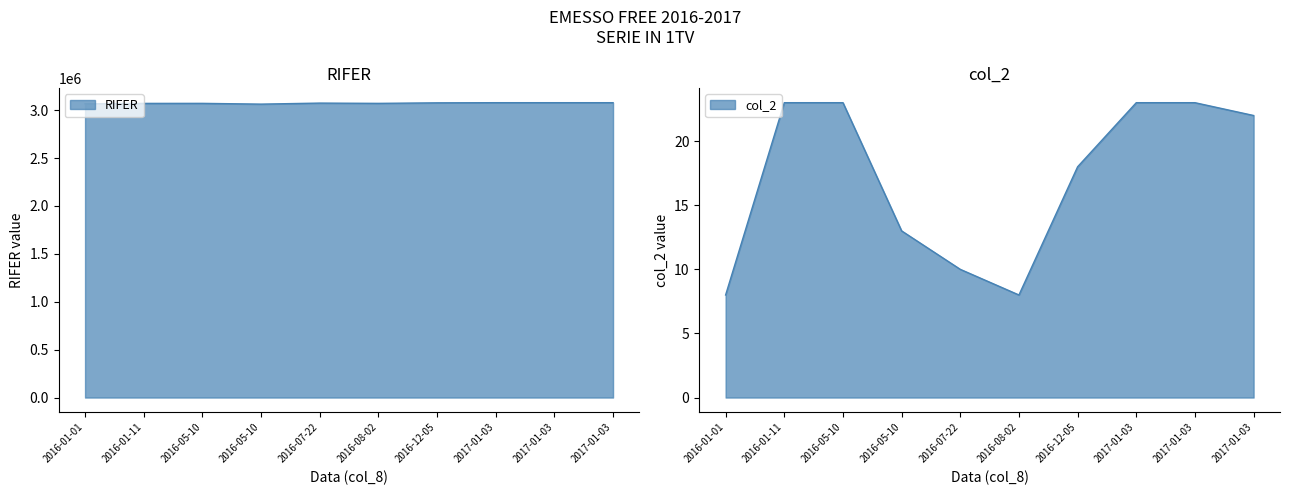

List the series in order of their overall mean, lowest first.

col_2, RIFER